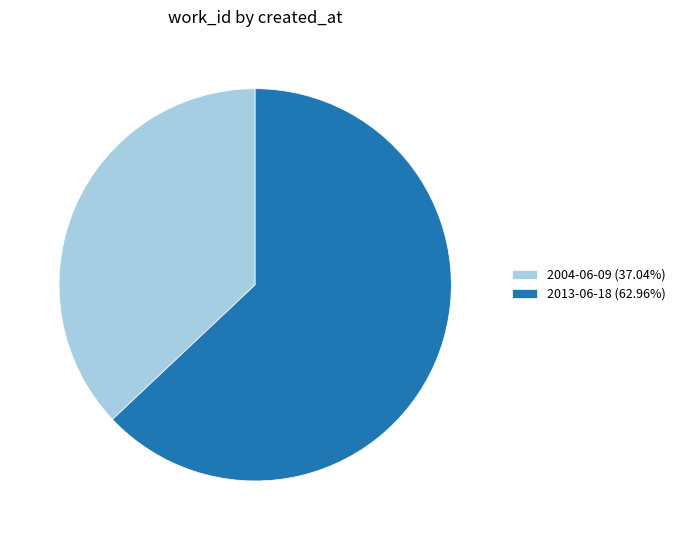

Rank the categories by value from highest to lowest.

2013-06-18, 2004-06-09